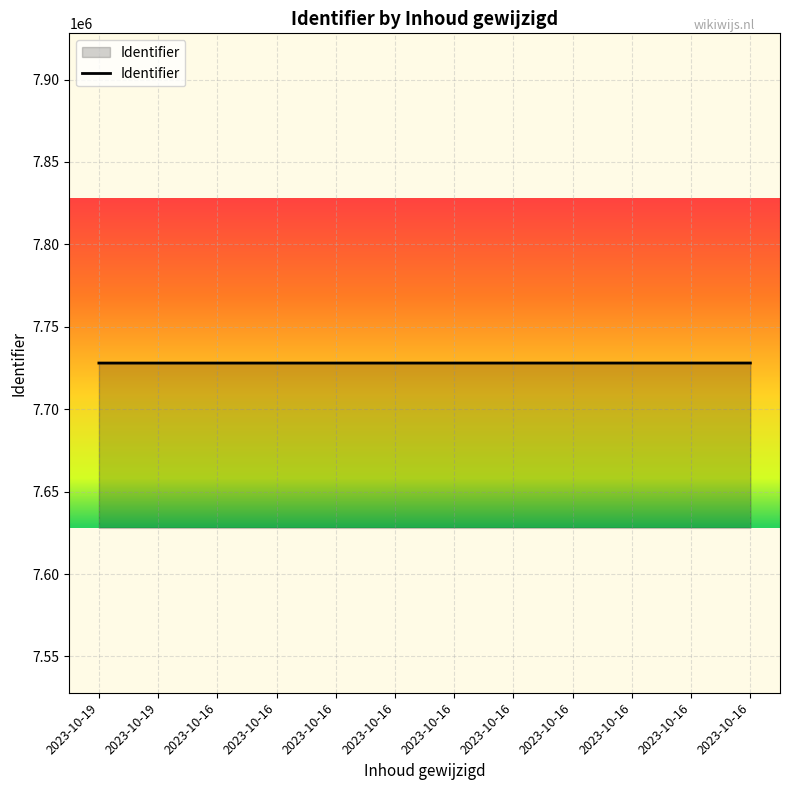

Does the chart have visible grid lines?

Yes